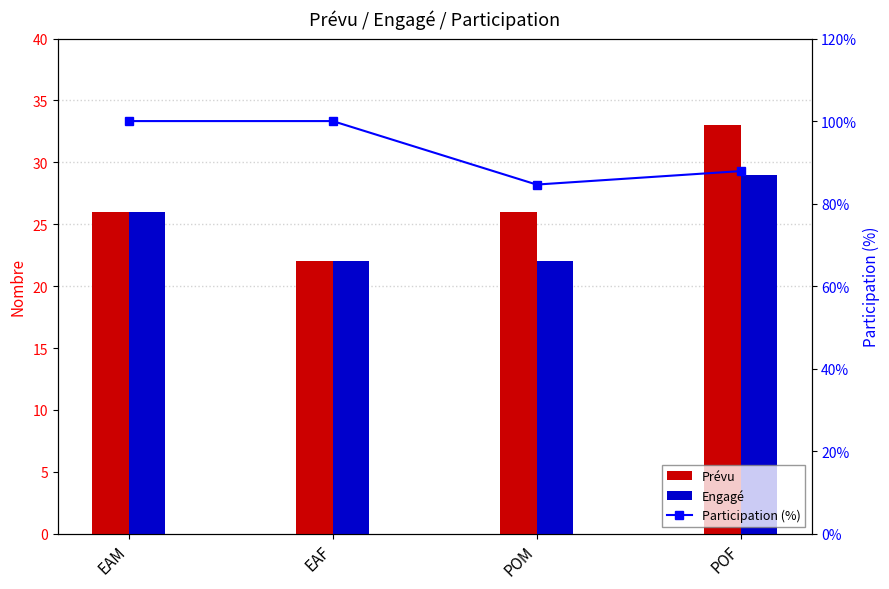

What is the difference between the second highest and minimum values in the Prévu series?

4.0